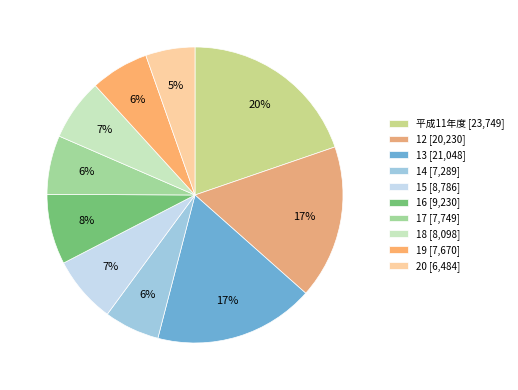

To the nearest percent, what is the difference between the largest and smallest slice percentages?

14%